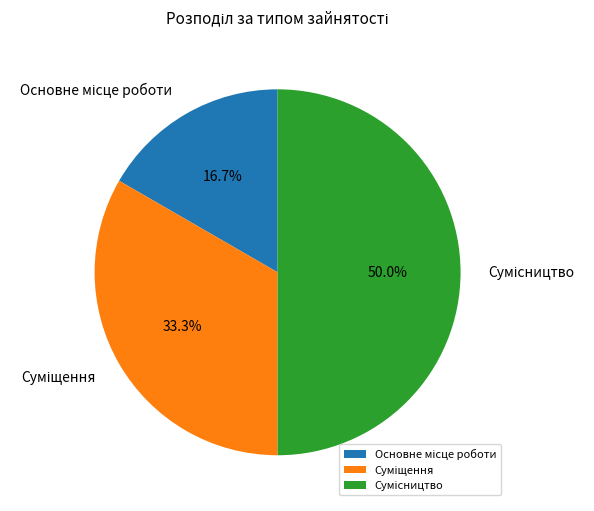

To the nearest percent, what percentage of the pie is Основне місце роботи?

17%